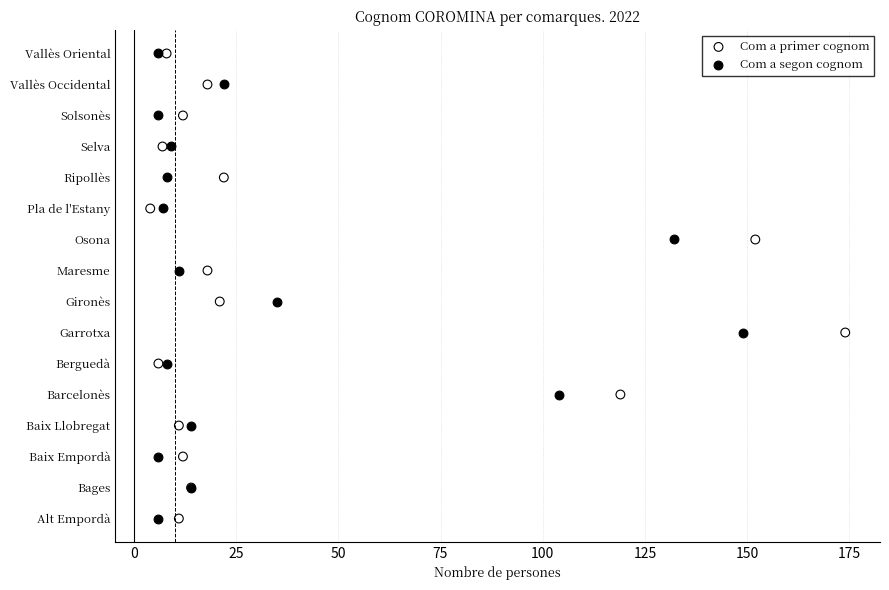

Which series has the largest Y range (max minus min)?

Com a primer cognom